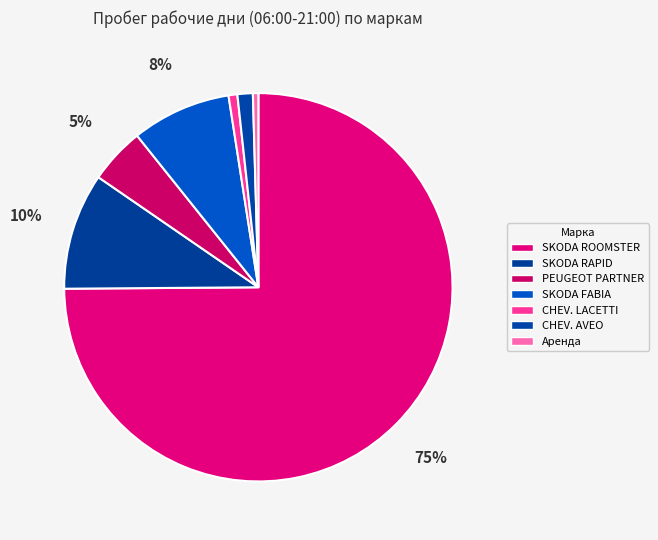

How many segments does this pie chart have?

7